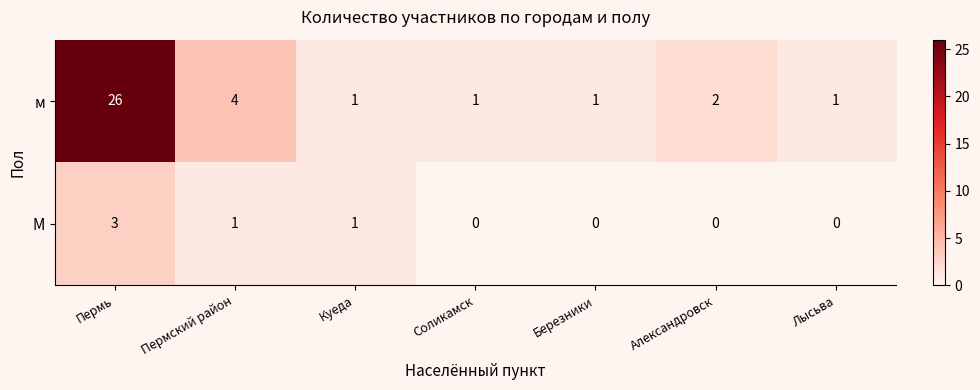

Between Пермь and Соликамск, which series saw the biggest shift?

м